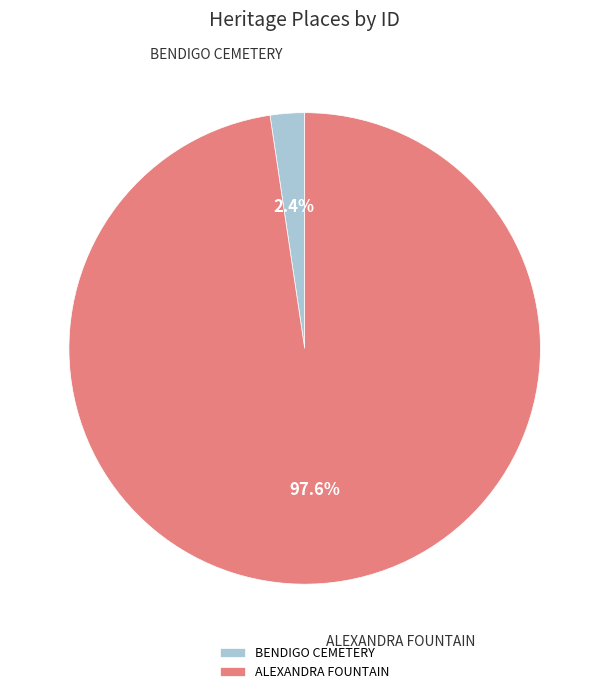

What is the smallest slice in the pie chart?

BENDIGO CEMETERY